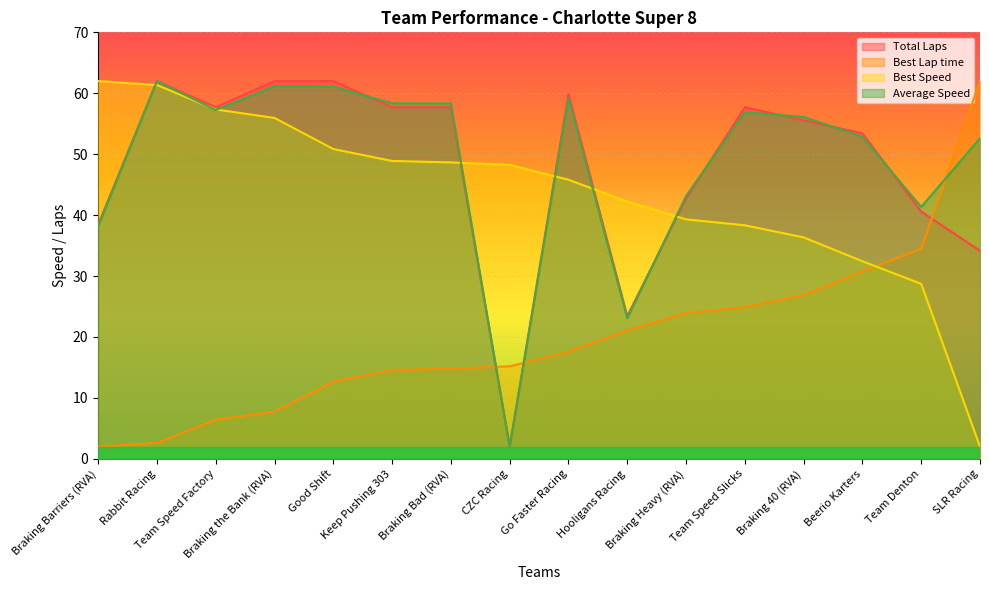

How many series are shown in this chart?

4